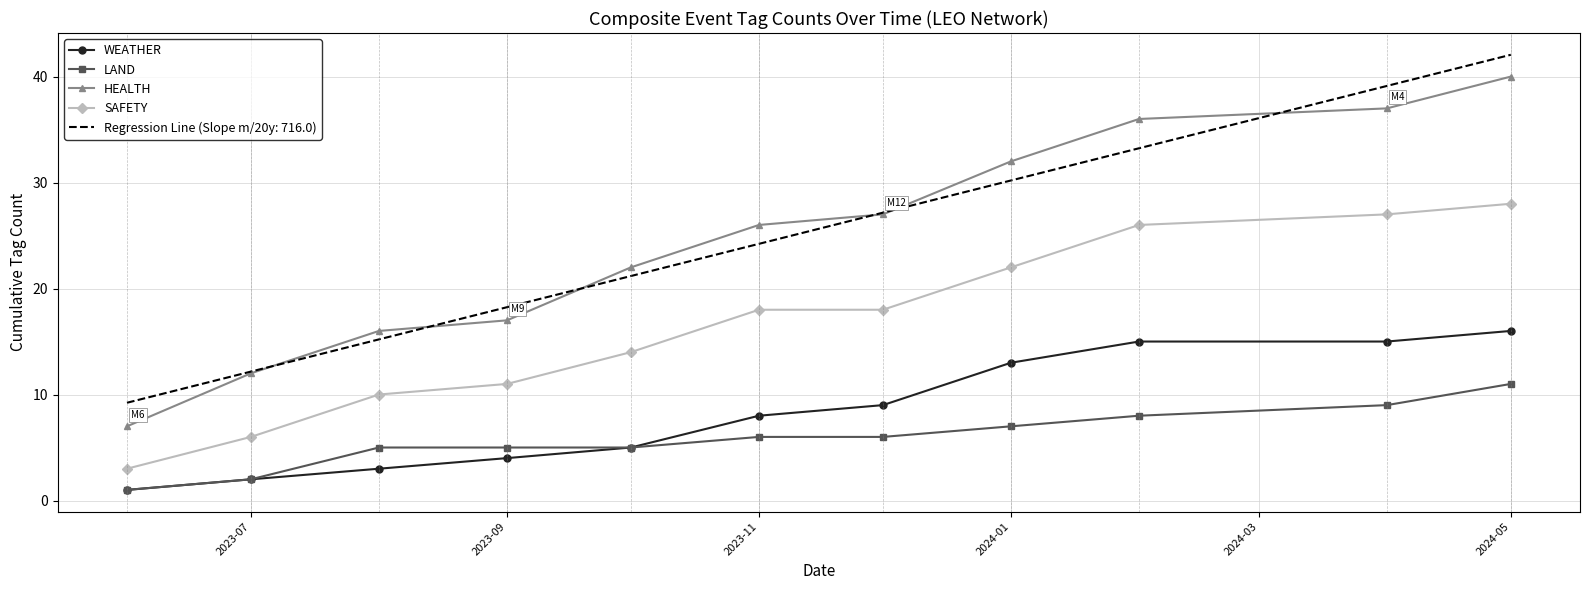

How many lines are shown in the chart?

4